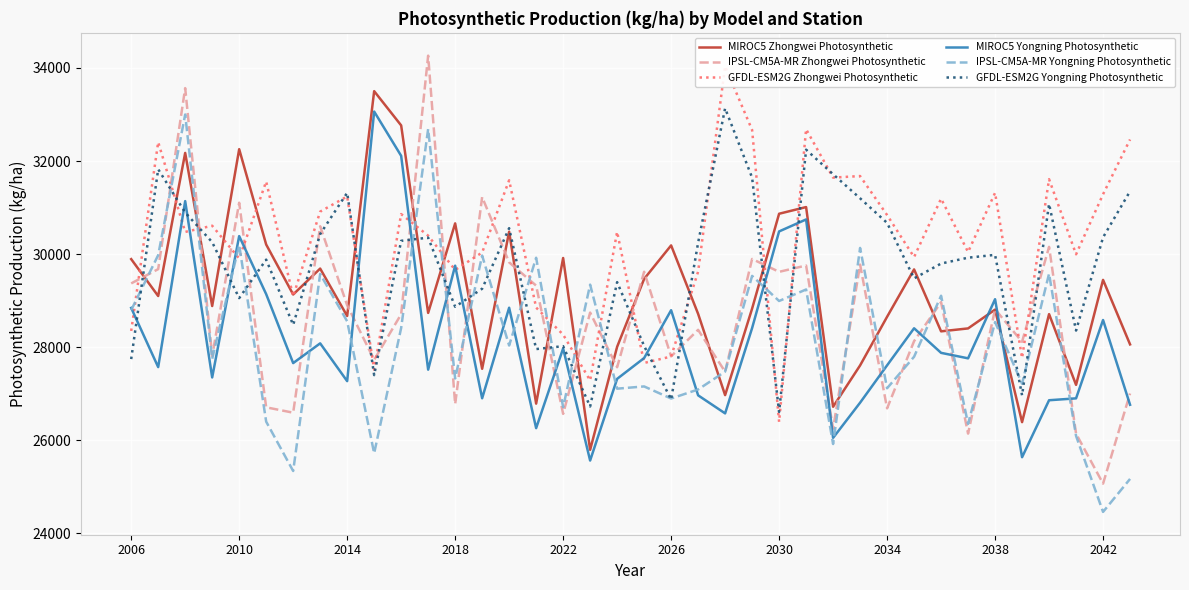

How many intersections are there between MIROC5 Yongning Photosynthetic and MIROC5 Zhongwei Photosynthetic?

2